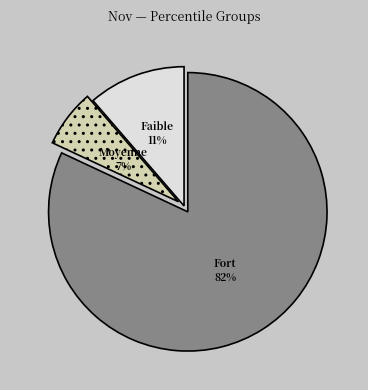

To the nearest percent, what is the difference between the largest and smallest slice percentages?

75%